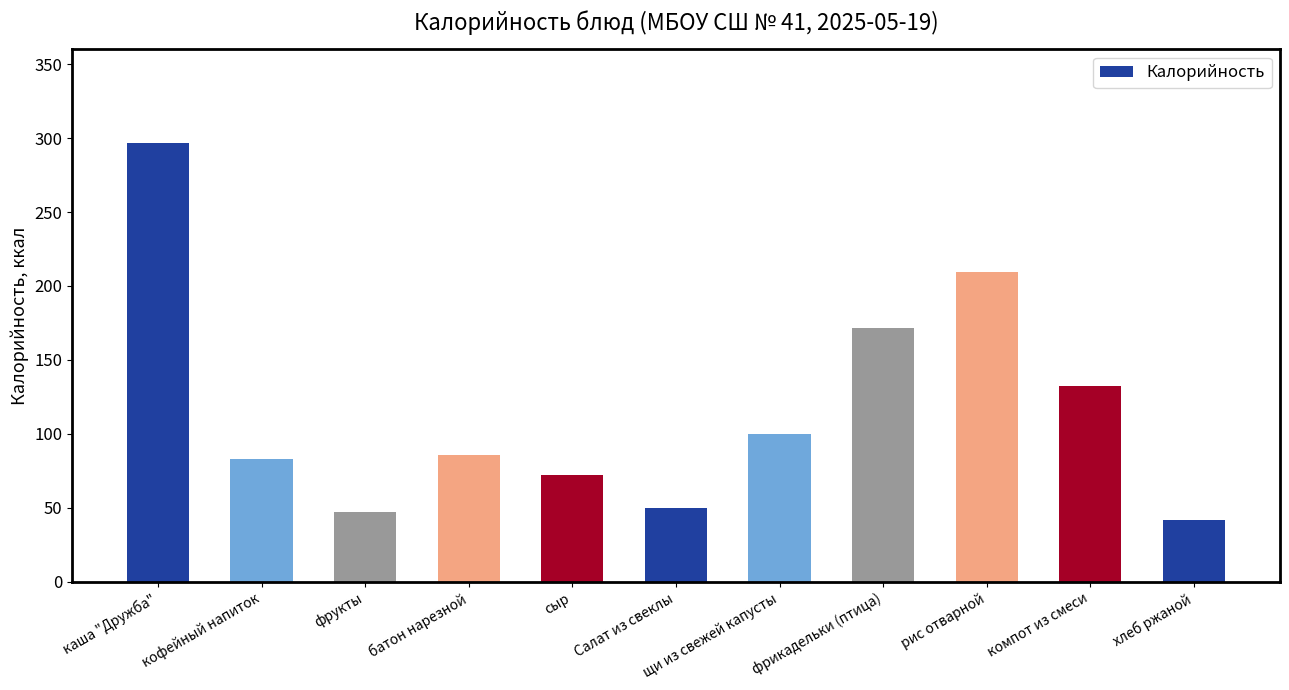

True or false: the data shows 32.0 at компот из смеси.

False